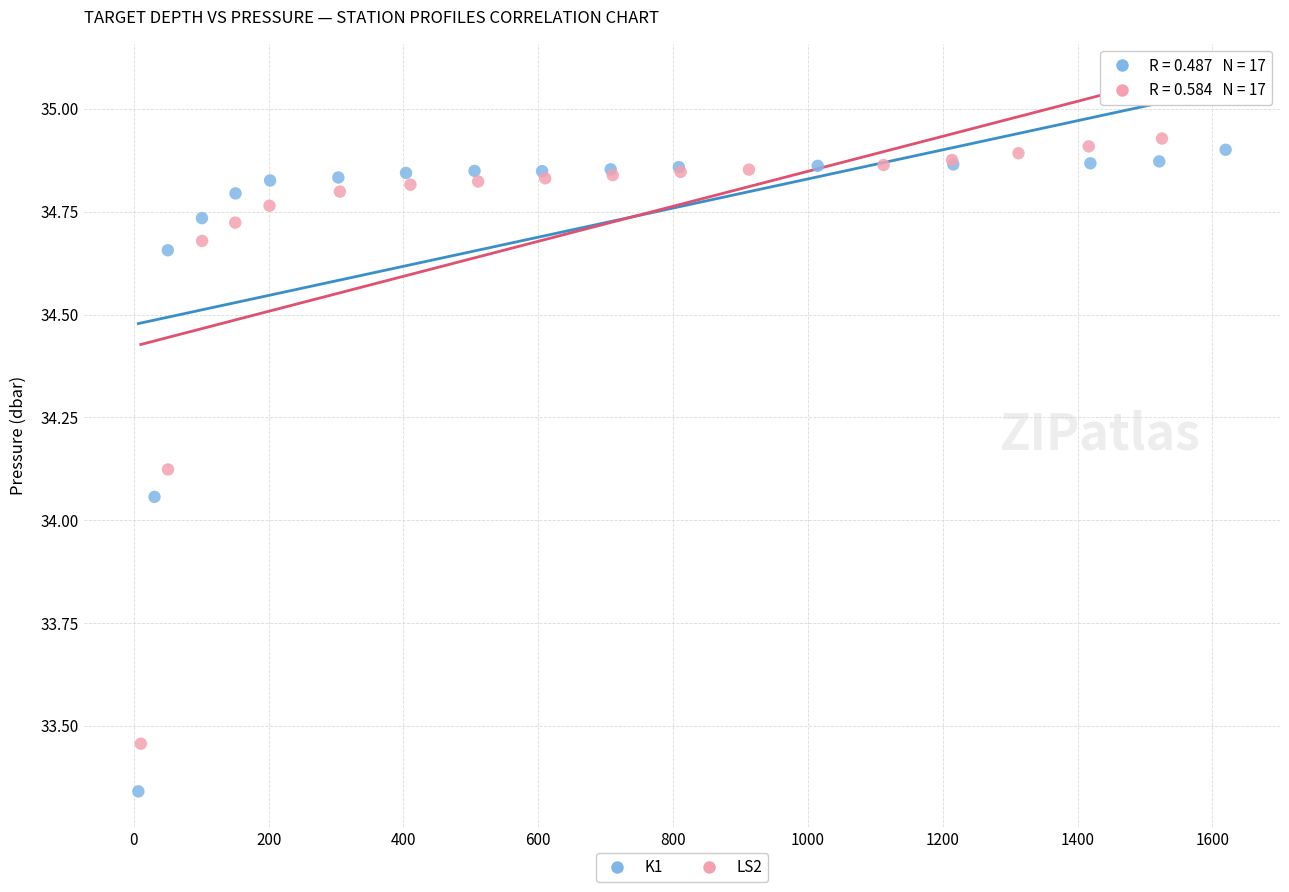

Which series reaches the minimum Y coordinate?

K1